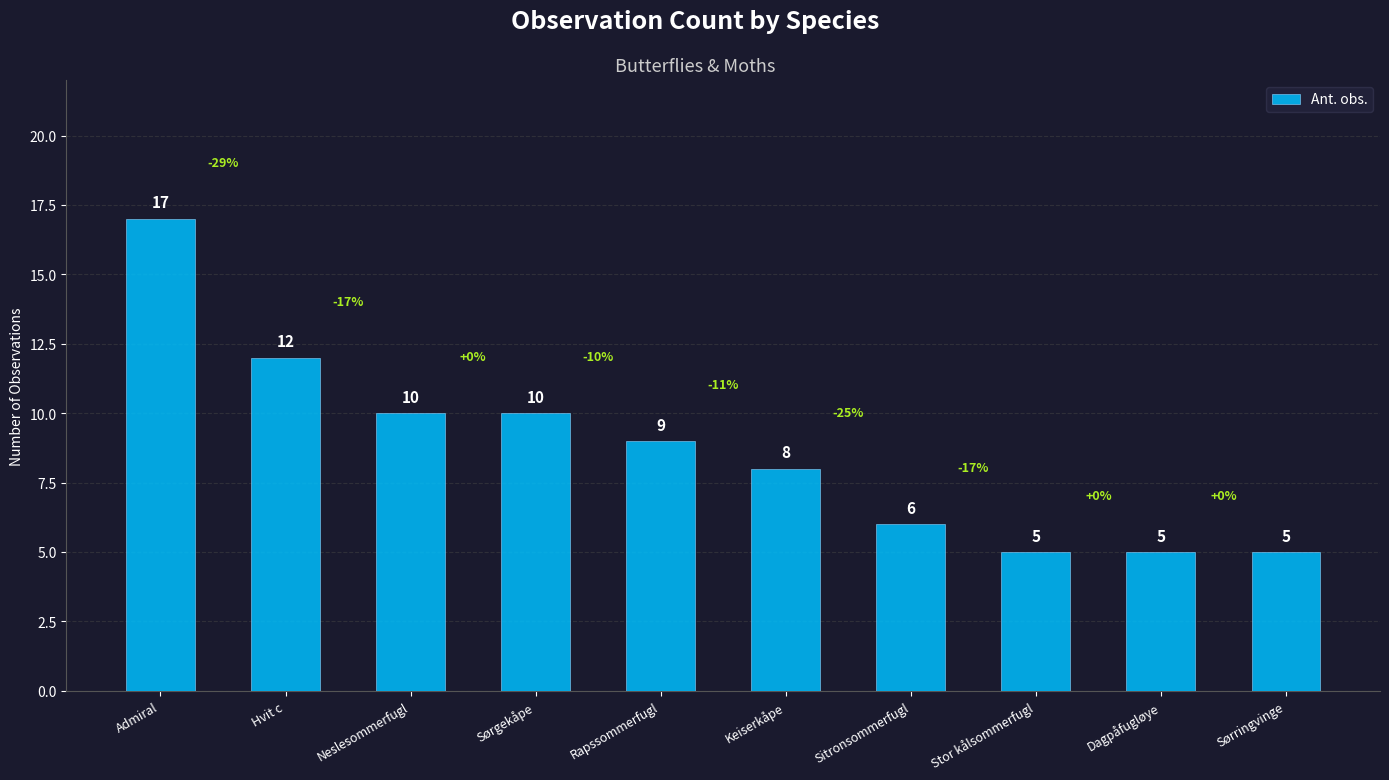

What is the approximate value at Admiral?

17